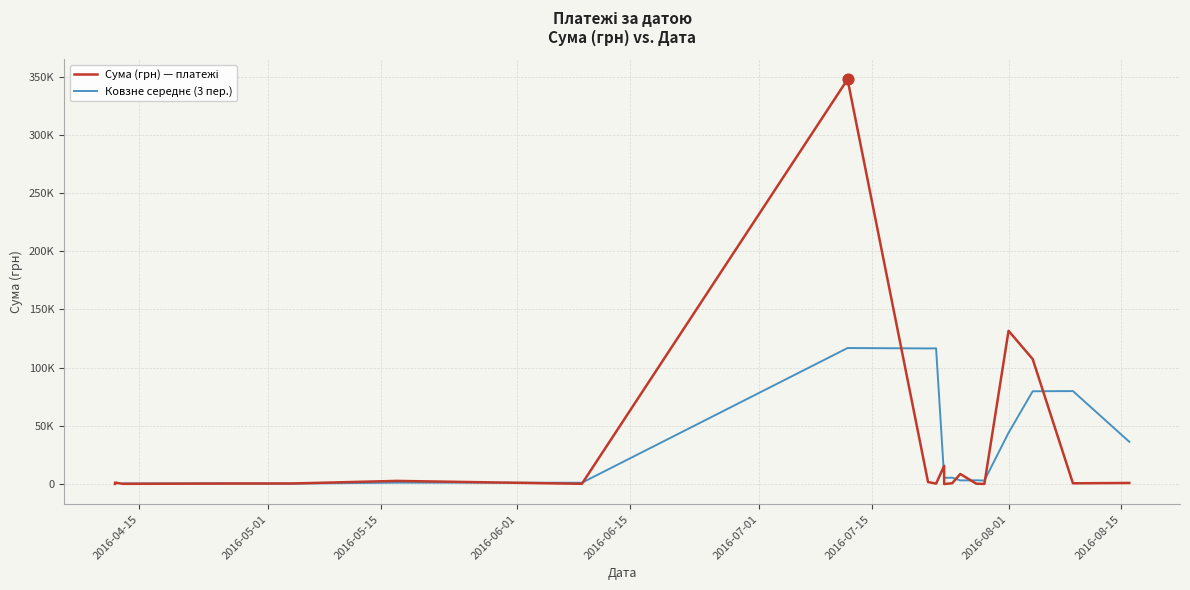

Which has a higher value, 24.07.2016 or 17.05.2016?

17.05.2016